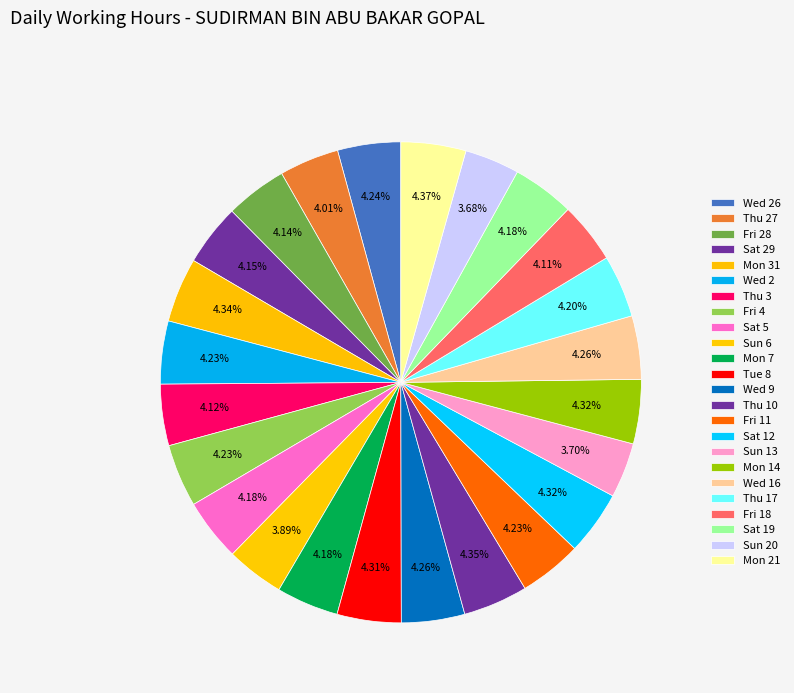

Count the number of slices in the pie.

24